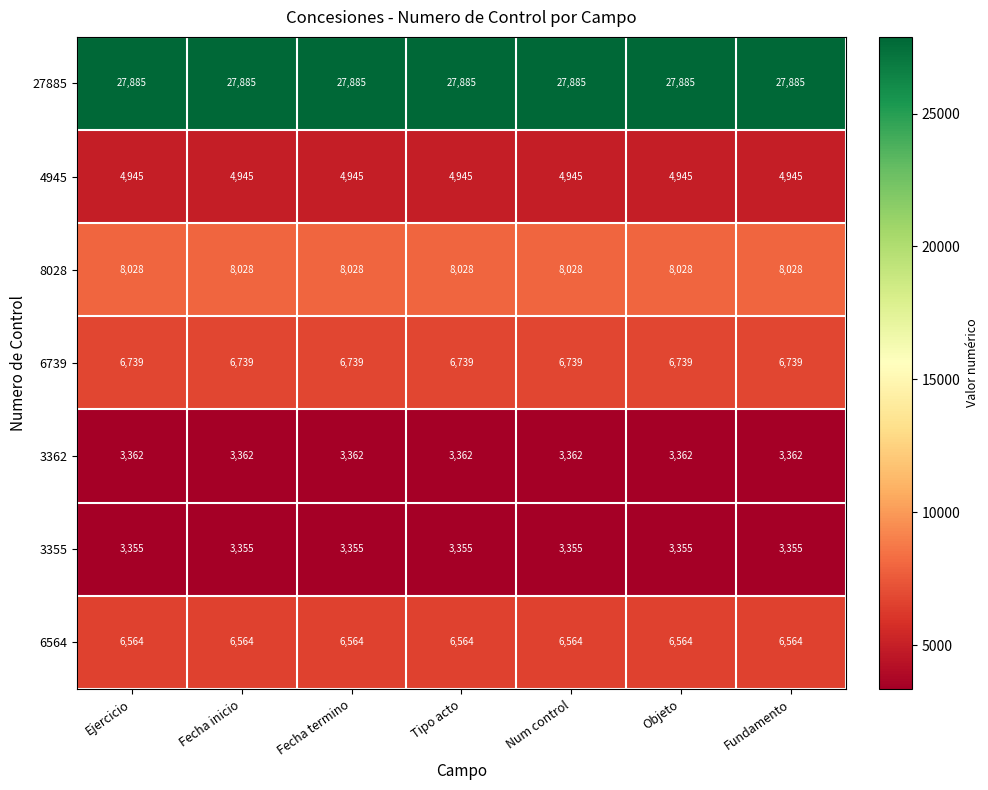

What value does the 8028 series have at Fecha inicio?

8028